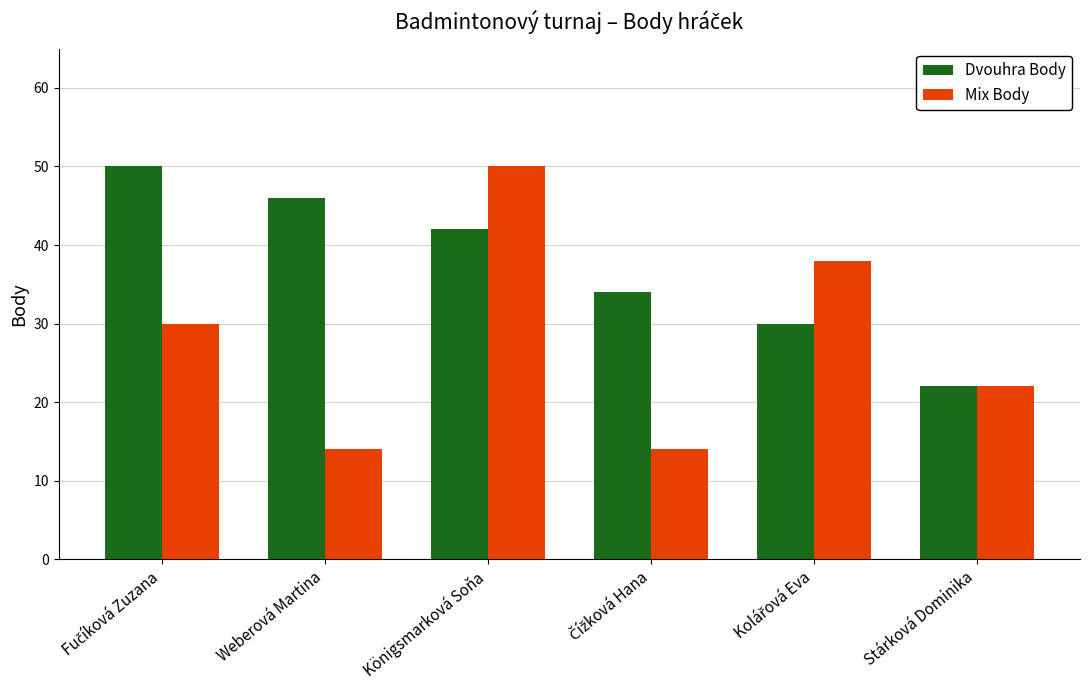

Which series has the largest total across all categories?

Dvouhra Body